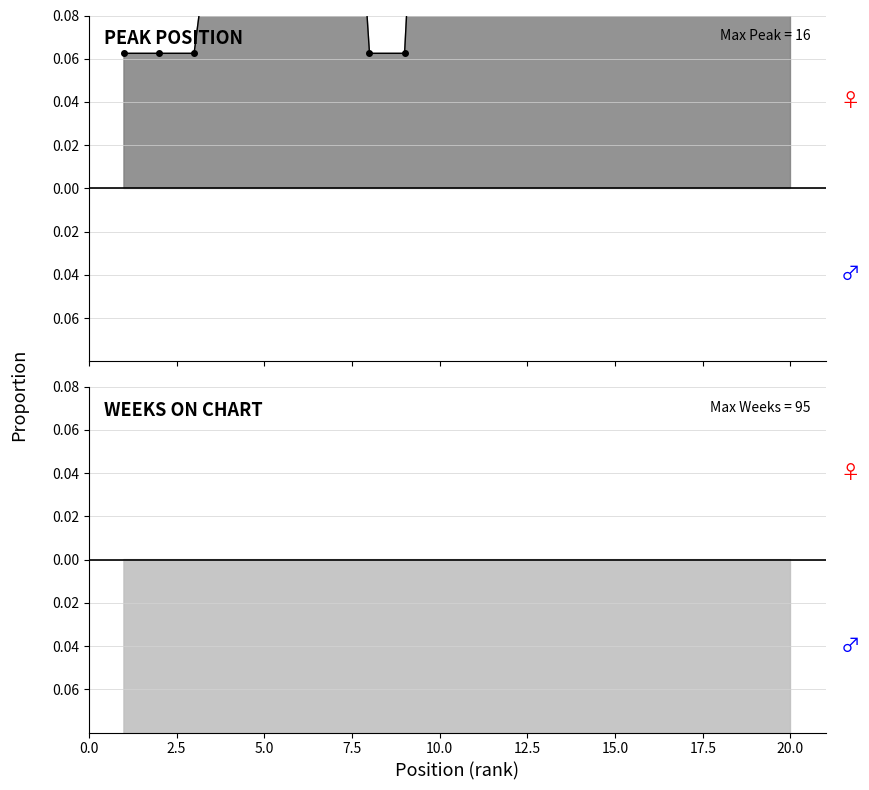

What is the sum of all Weeks on Chart values?

-18.2